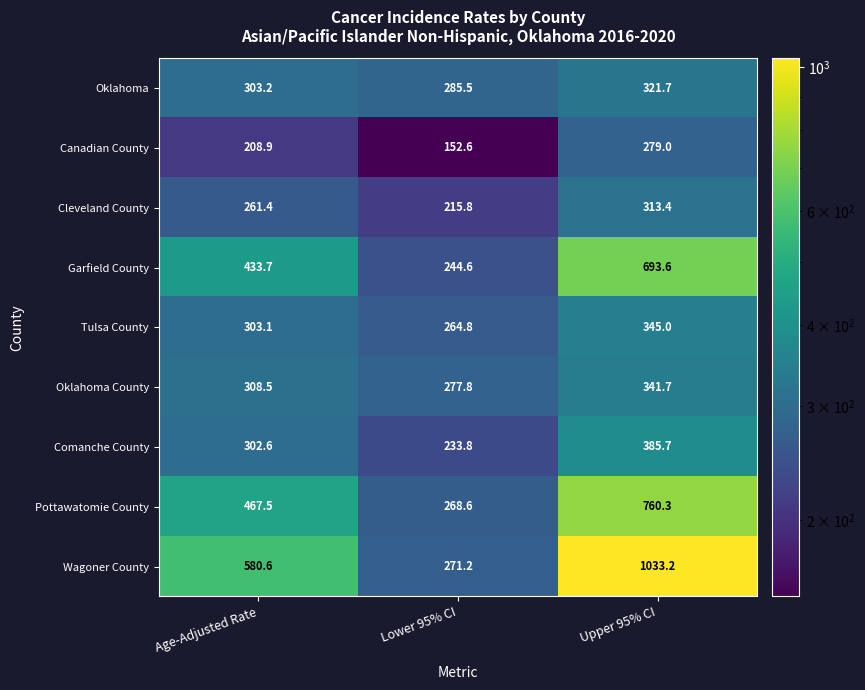

Reading left to right, list all the values displayed in this chart.

Oklahoma: 303.2	285.5	321.7
Canadian County: 208.9	152.6	279.0
Cleveland County: 261.4	215.8	313.4
Garfield County: 433.7	244.6	693.6
Tulsa County: 303.1	264.8	345.0
Oklahoma County: 308.5	277.8	341.7
Comanche County: 302.6	233.8	385.7
Pottawatomie County: 467.5	268.6	760.3
Wagoner County: 580.6	271.2	1033.2